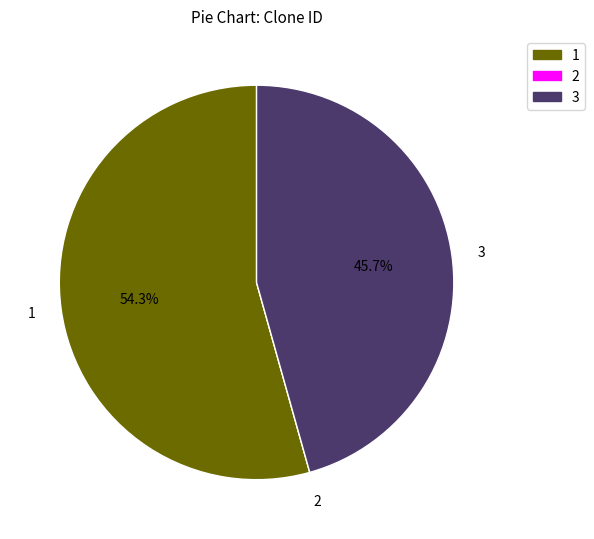

Approximately how many times larger is the value at 3 compared to 1?

0.8